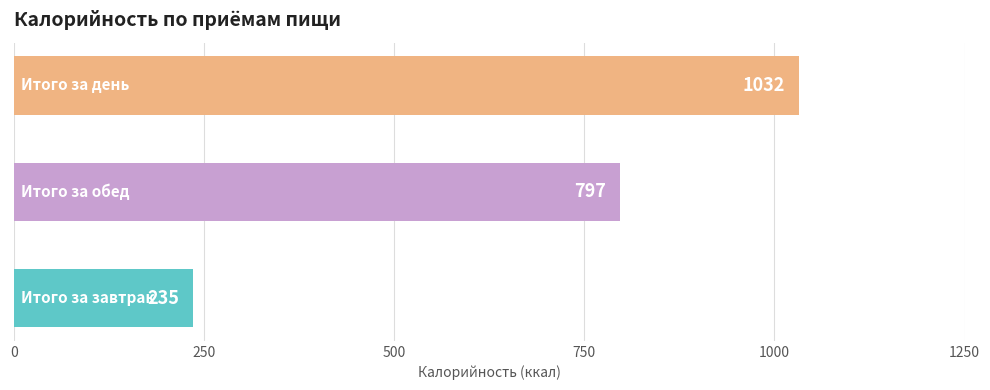

Reading top to bottom, list all the values displayed in this chart.

1032	797	235